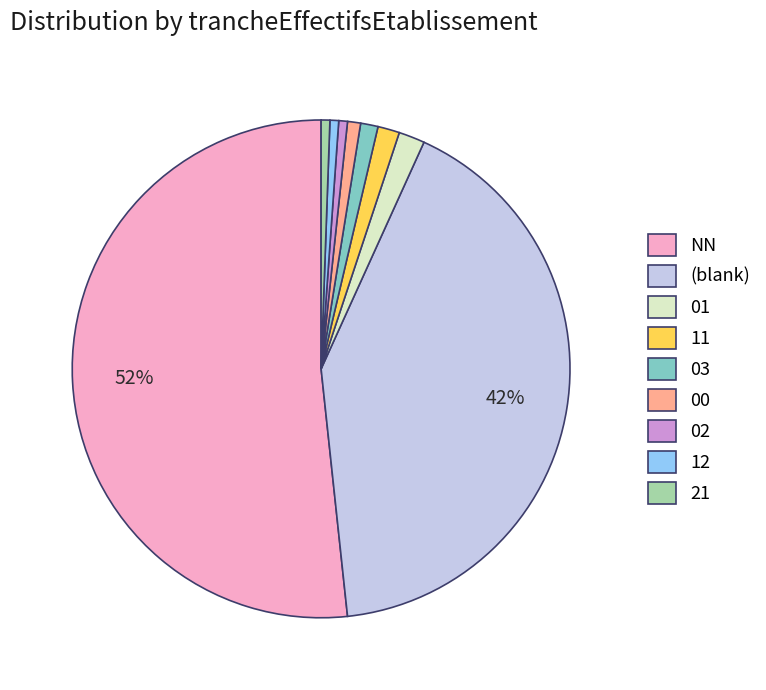

To the nearest percent, what percentage of the pie is 11?

1%